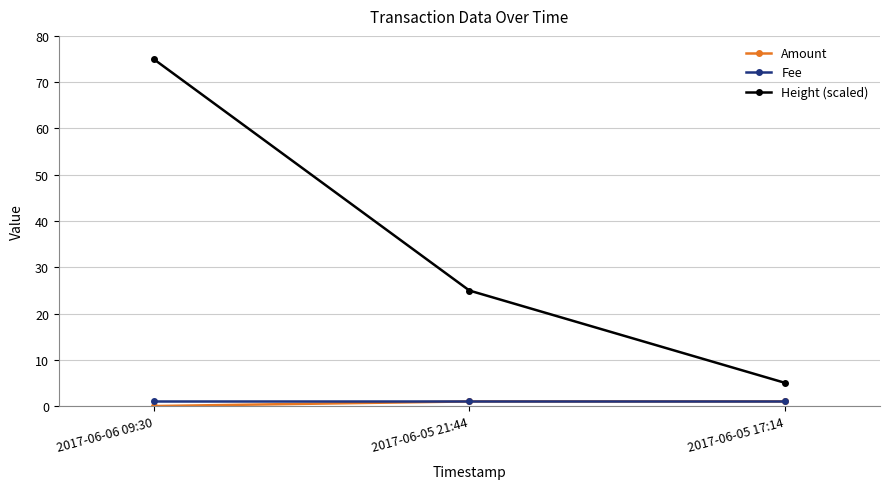

What position from the left is 2017-06-05 17:14?

3